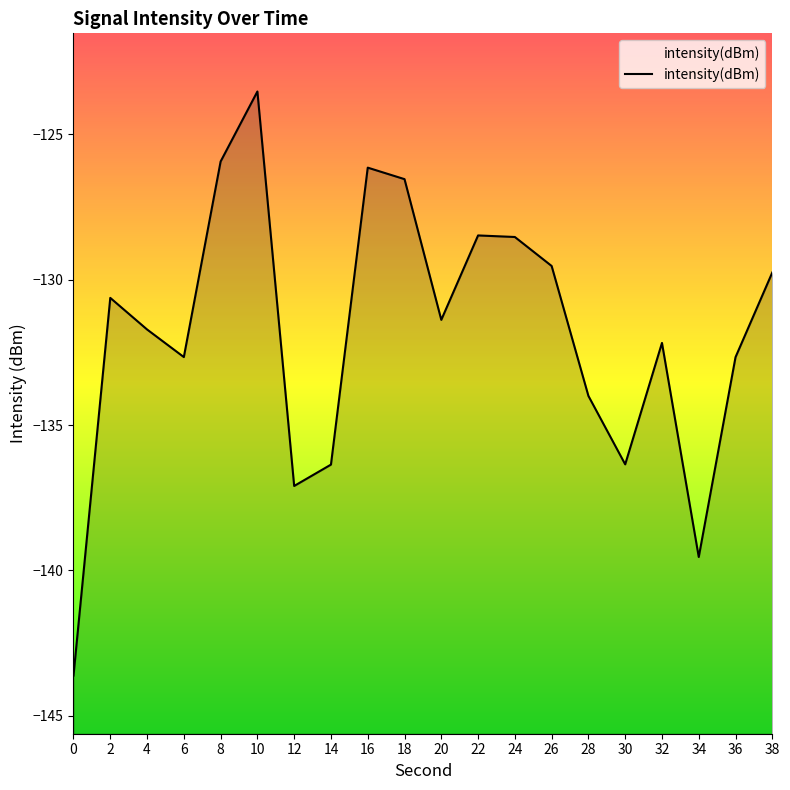

The value at 12 is -137.1. True or false?

True